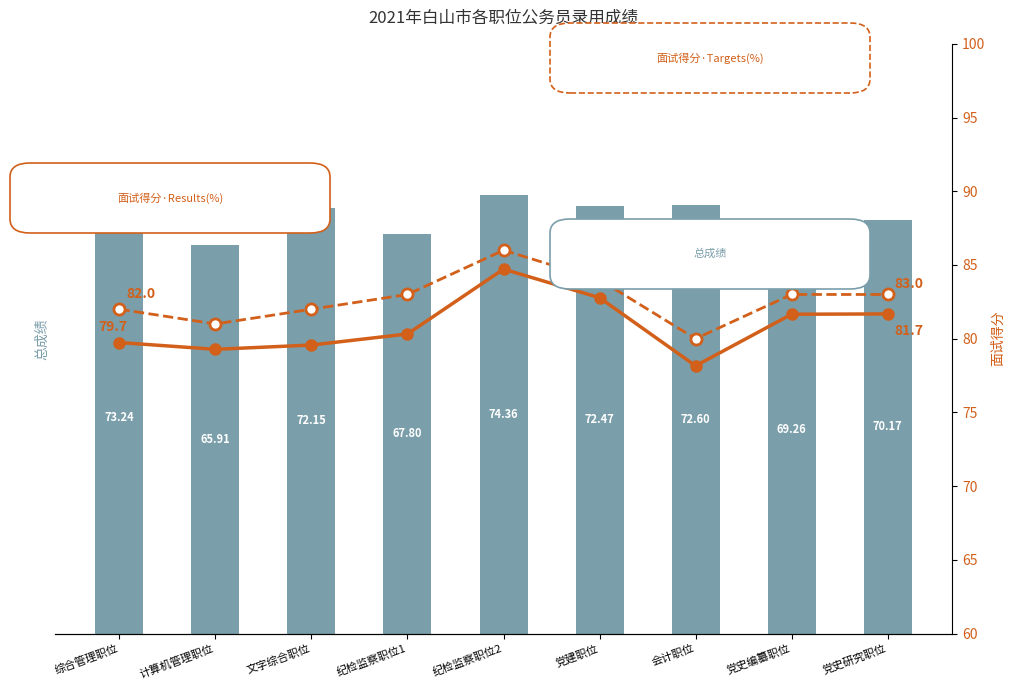

Reading left to right, list all the values displayed in this chart.

总成绩 (bar): 综合管理职位=73.2	计算机管理职位=65.9	文字综合职位=72.2	纪检监察职位1=67.8	纪检监察职位2=74.4	党建职位=72.5	会计职位=72.6	党史编纂职位=69.3	党史研究职位=70.2
面试得分·Results(%): 综合管理职位=79.7	计算机管理职位=79.3	文字综合职位=79.6	纪检监察职位1=80.3	纪检监察职位2=84.7	党建职位=82.8	会计职位=78.2	党史编纂职位=81.7	党史研究职位=81.7
面试得分·Targets(%): 综合管理职位=82.0	计算机管理职位=81.0	文字综合职位=82.0	纪检监察职位1=83.0	纪检监察职位2=86.0	党建职位=84.0	会计职位=80.0	党史编纂职位=83.0	党史研究职位=83.0